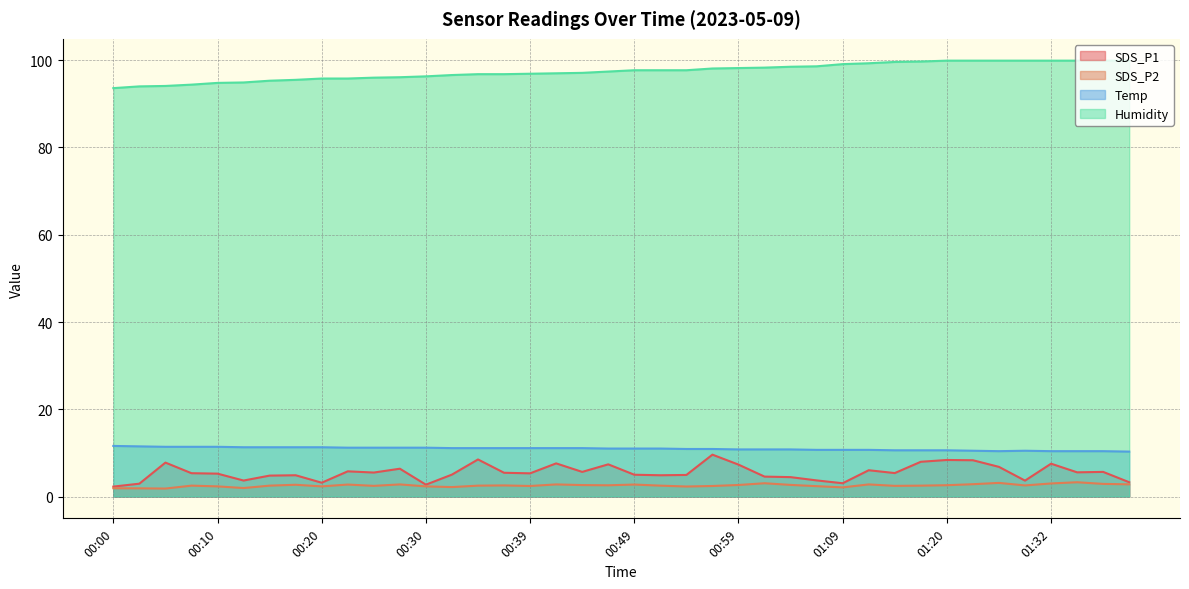

What position from the right is 01:37?

2